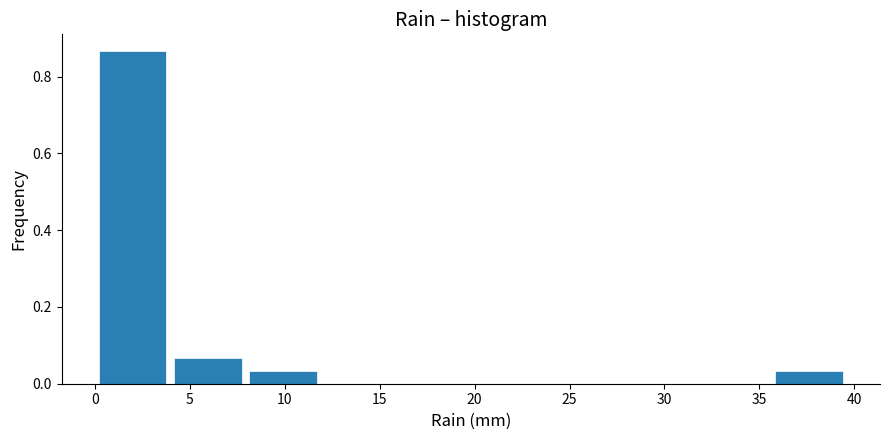

Reading left to right, list every bar in this chart as the range it spans on the x-axis followed by its height. Neither the bar edges nor the heights are printed on the chart, so give them approximately, as read against the axes.

0.0 to 4.0: 0.86
4.0 to 8.0: 0.06
8.0 to 12.0: 0.04
12.0 to 16.0: 0
16.0 to 20.0: 0
20.0 to 24.0: 0
24.0 to 27.5: 0
27.5 to 31.5: 0
31.5 to 35.5: 0
35.5 to 39.5: 0.04